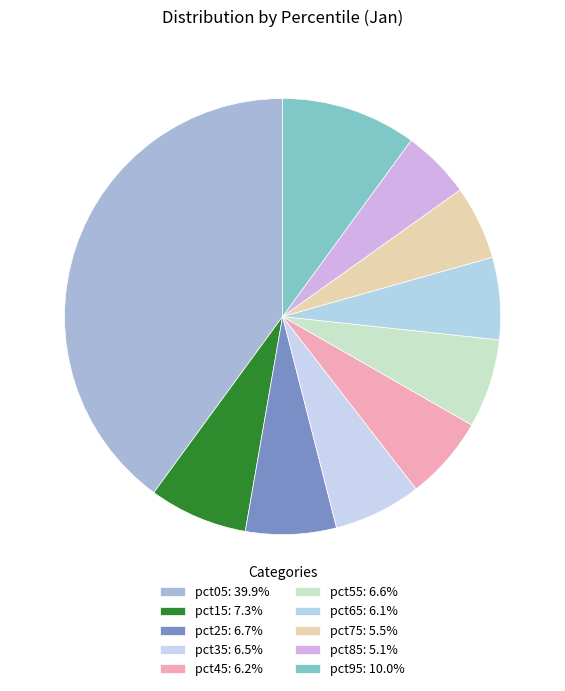

The pct25 slice represents 7% of the pie. True or false?

True